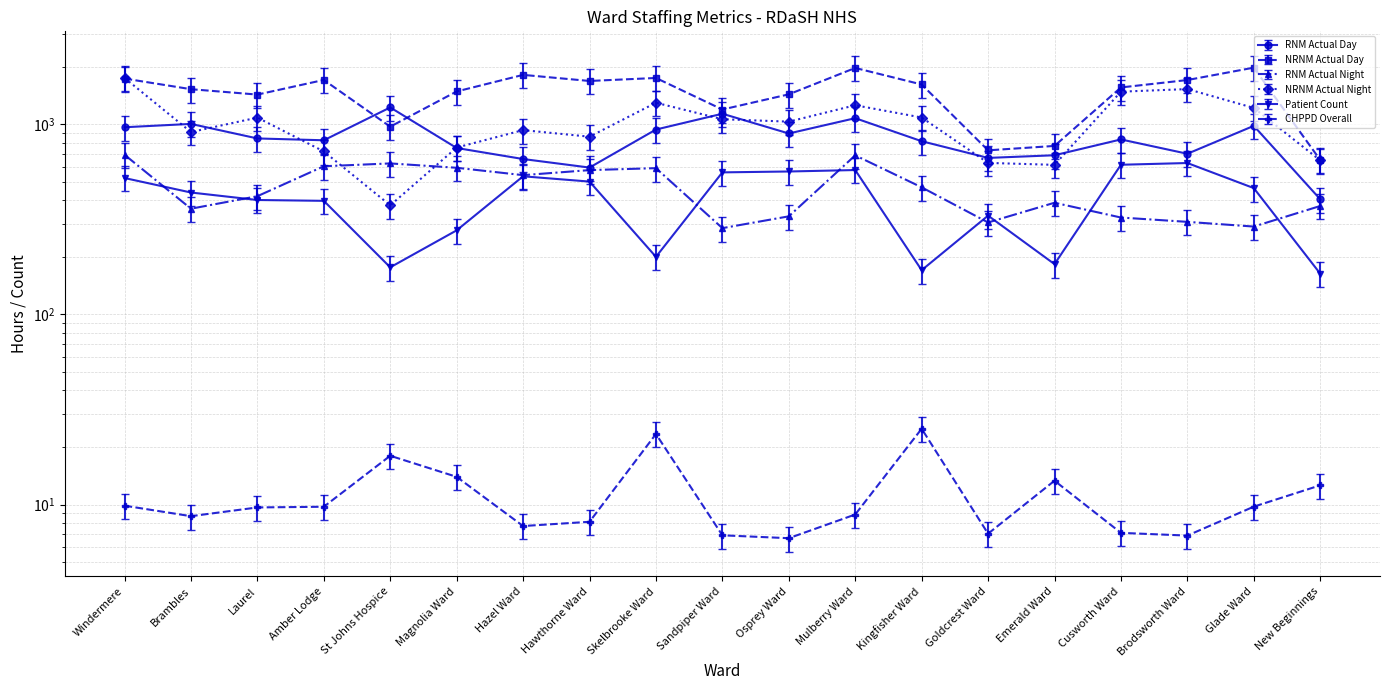

True or false: Patient Count and RNM Actual Night intersect in this chart.

True